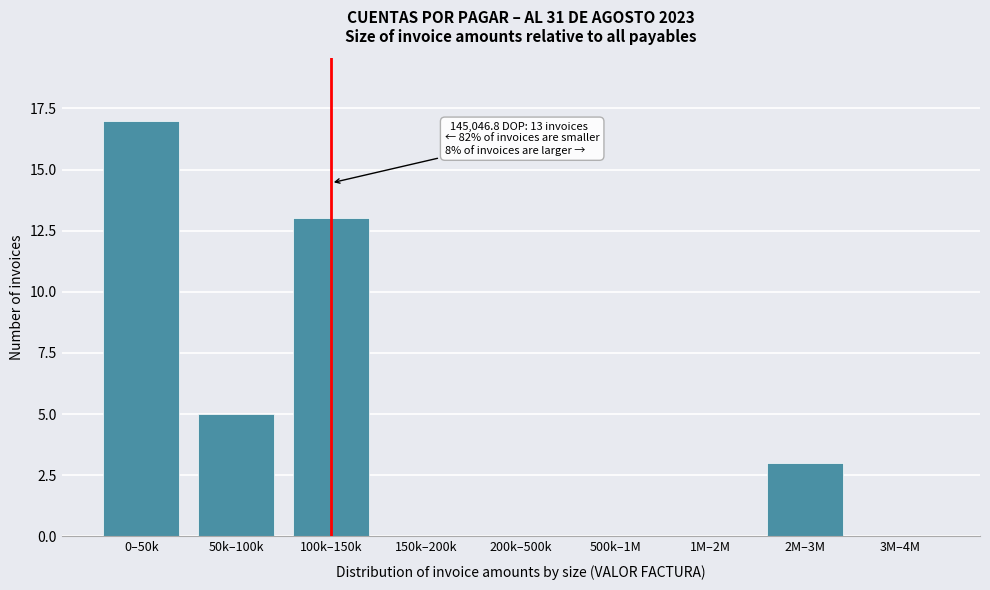

Reading left to right, list all the values displayed in this chart.

0–50k=17	50k–100k=5	100k–150k=13	150k–200k=0	200k–500k=0	500k–1M=0	1M–2M=0	2M–3M=3	3M–4M=0